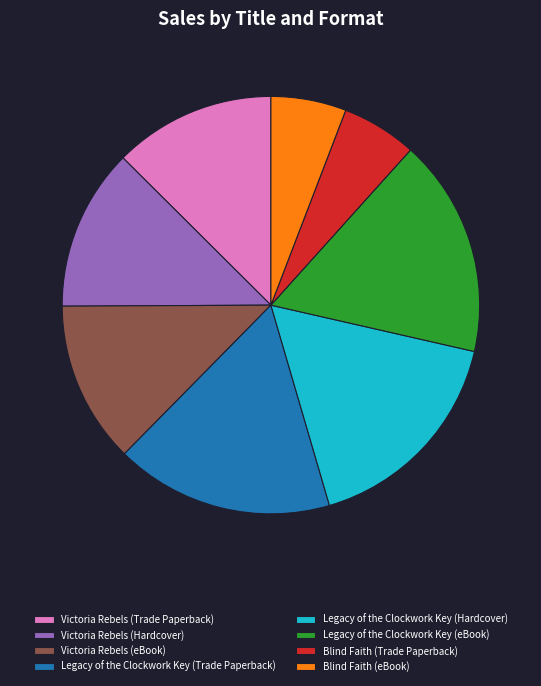

Is Legacy of the Clockwork Key (Hardcover) the majority of the pie?

No